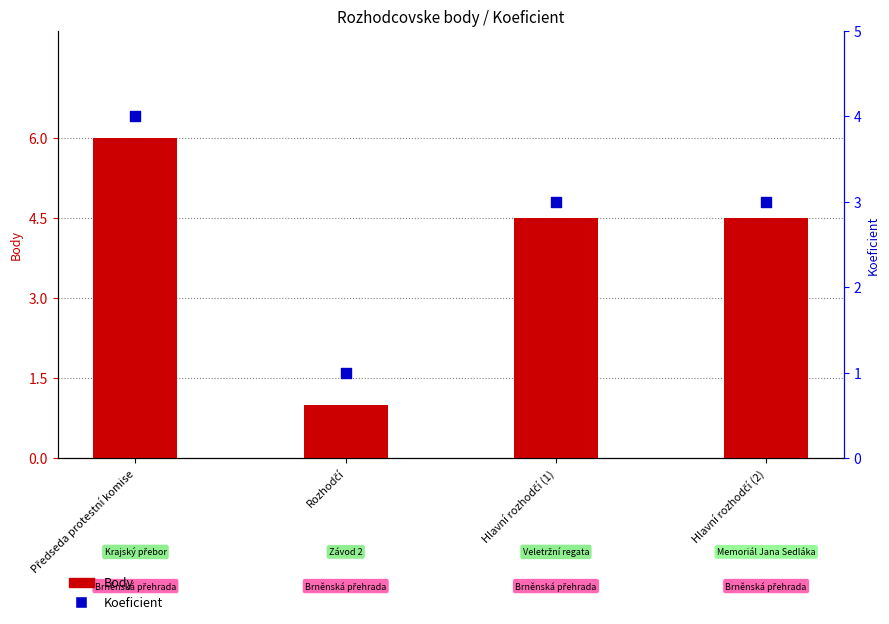

What is the total value across all series at Hlavní rozhodčí (2)?

7.5